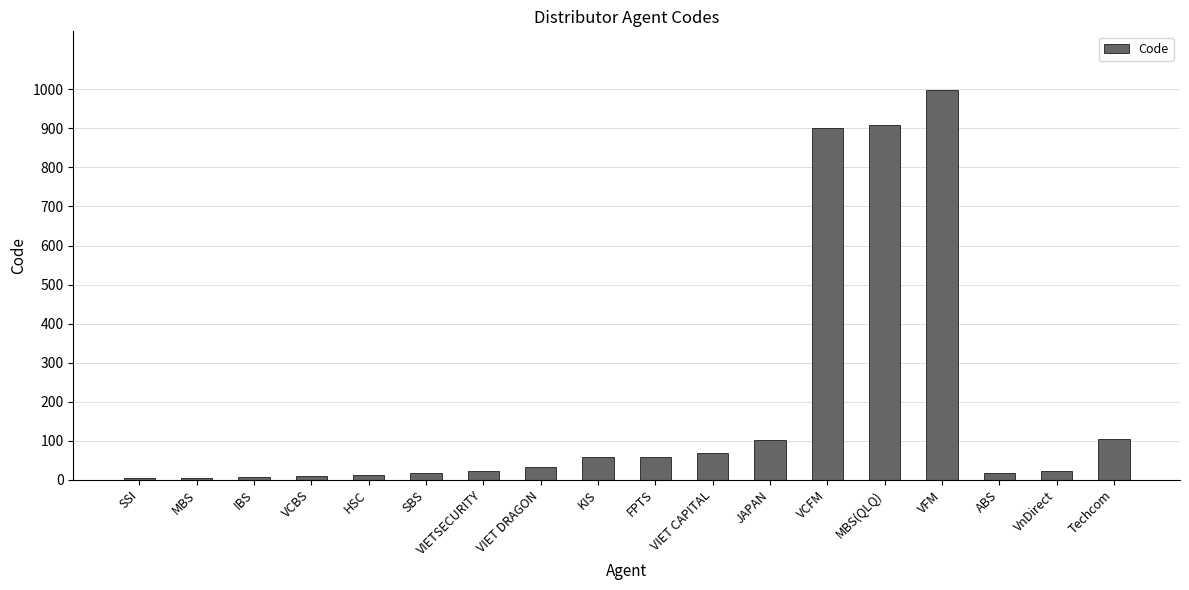

How many distinct data groups are displayed?

1